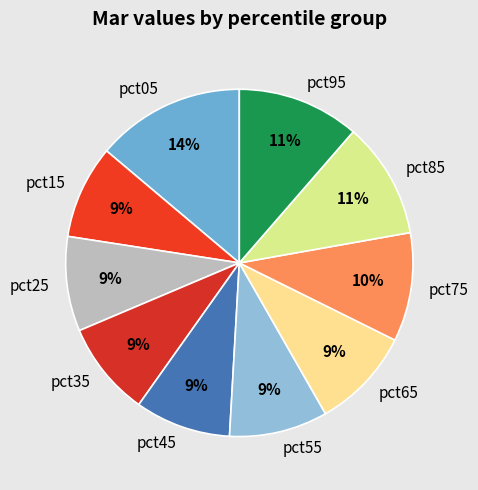

Which category has the biggest portion of the pie?

pct05